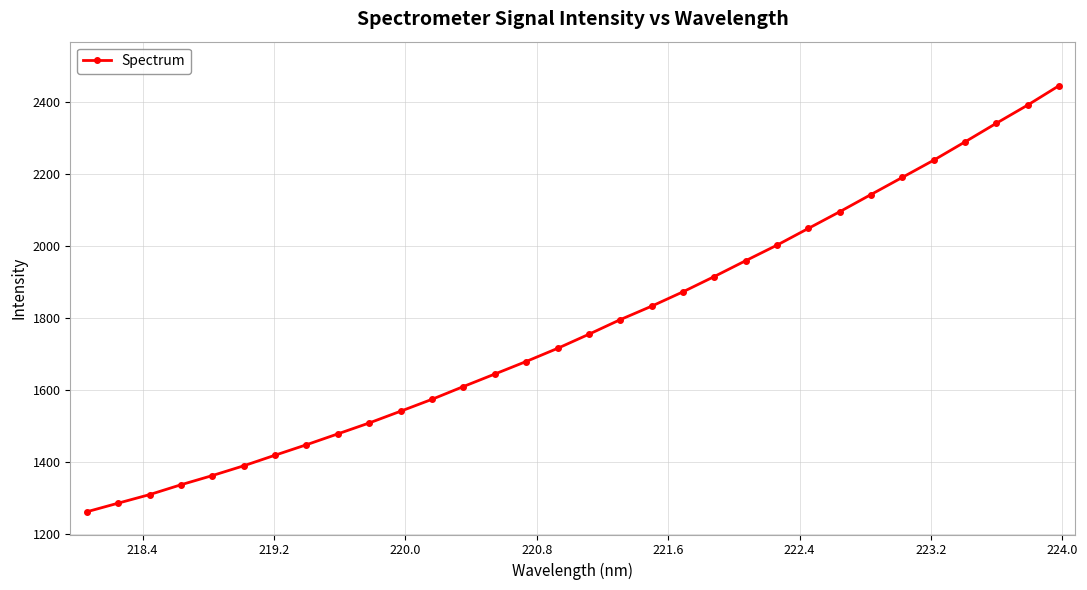

True or false: the data has more than 1 interior local peaks.

False